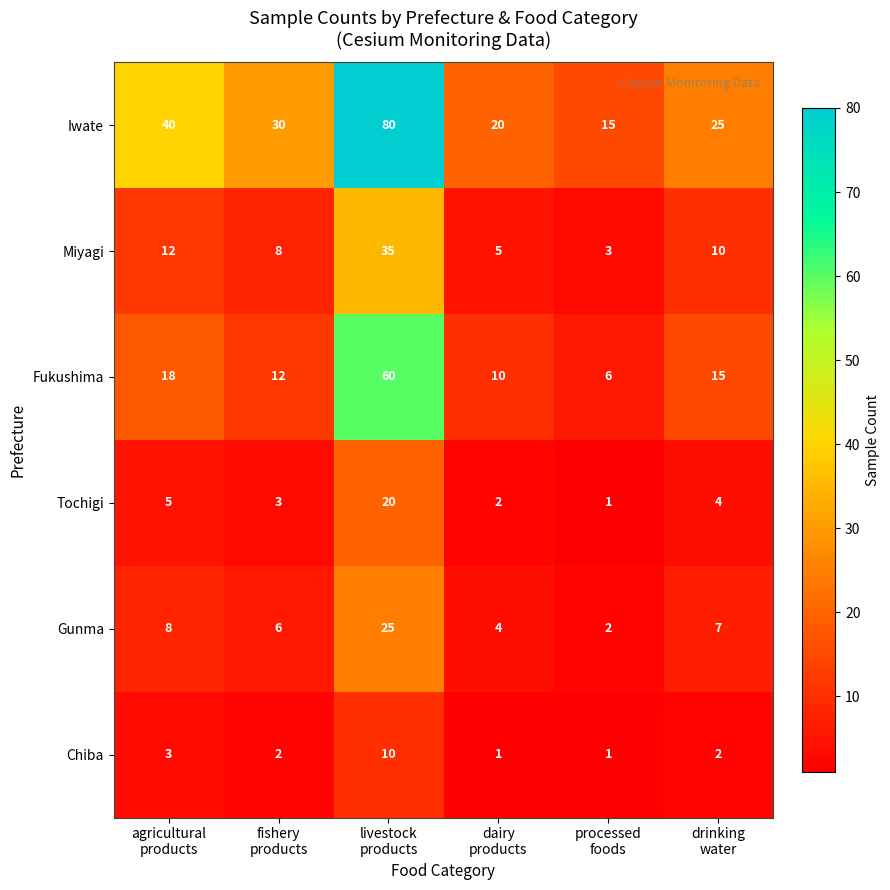

Which series has the largest total across all categories?

Iwate